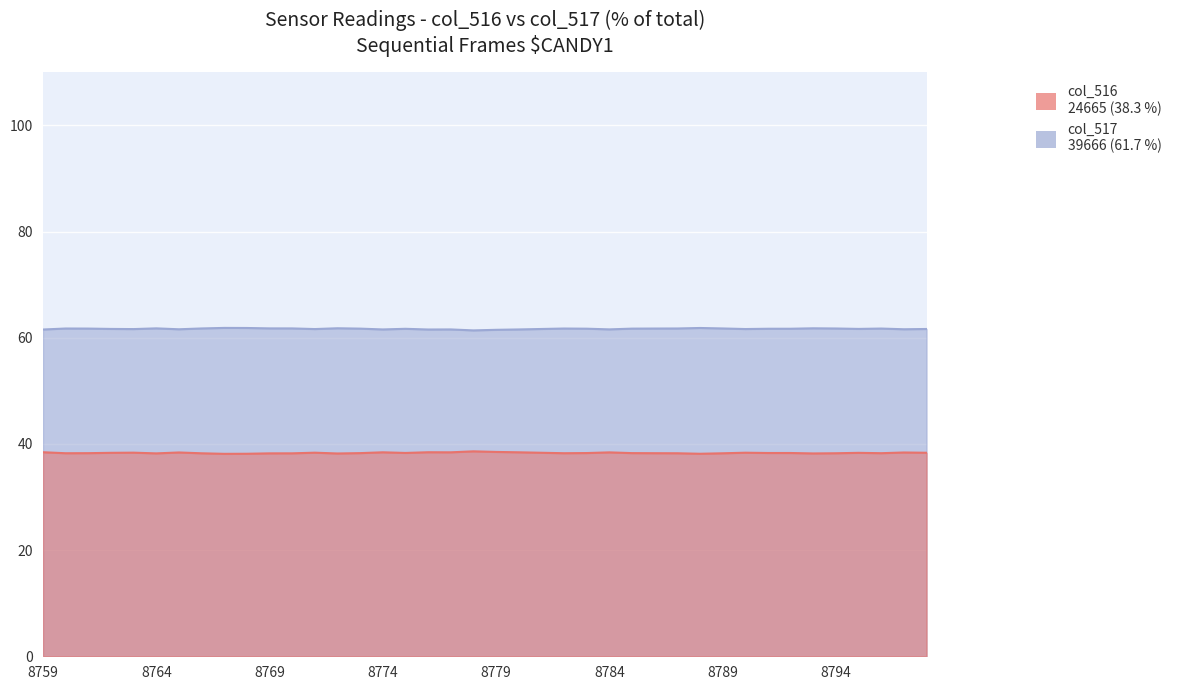

Which has a higher value, 8764 or 8766?

8766